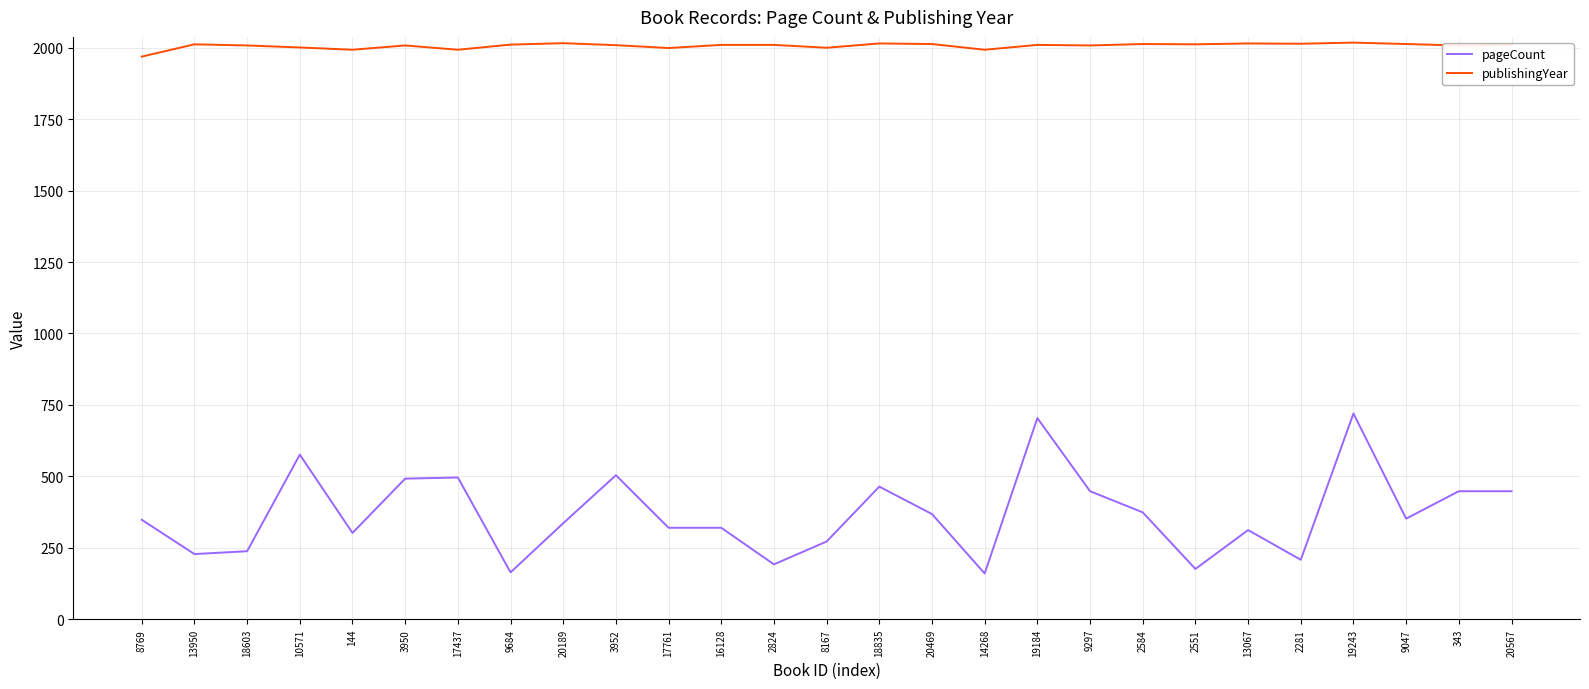

True or false: pageCount and publishingYear cross at least once.

False